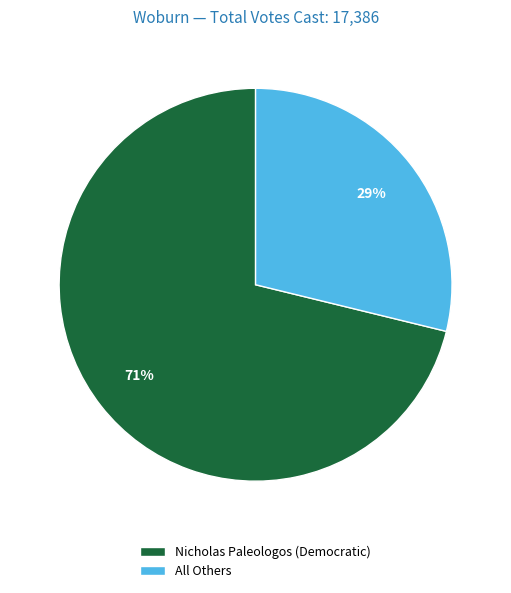

The Nicholas Paleologos (Democratic) slice represents 61% of the pie. True or false?

False